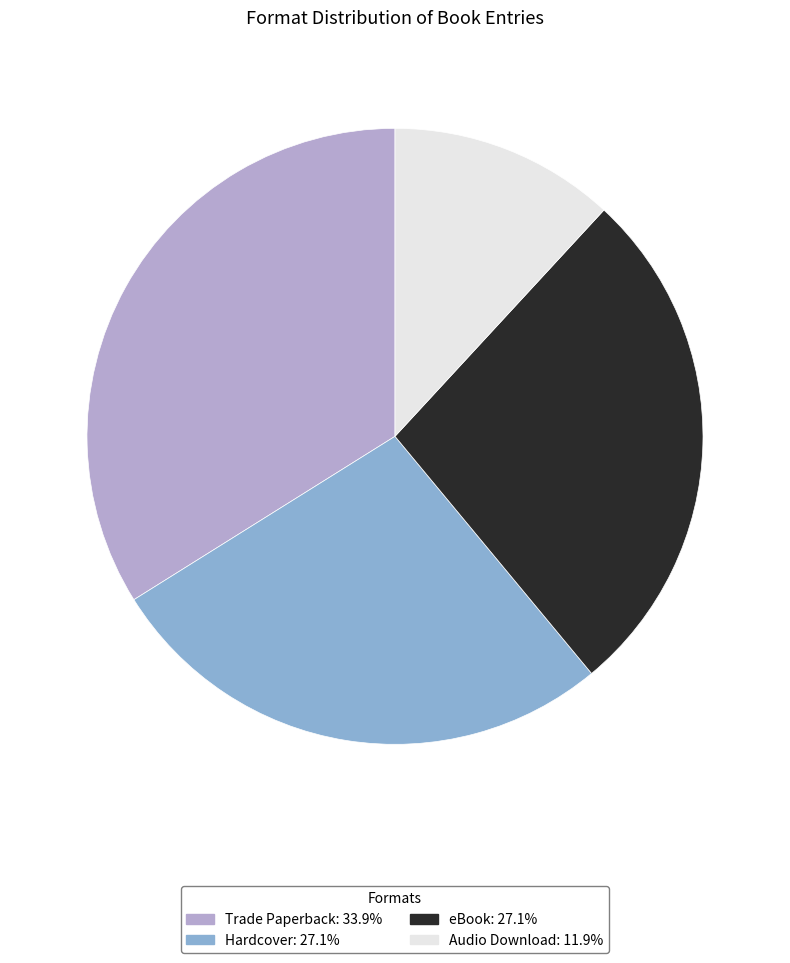

How many segments does this pie chart have?

4